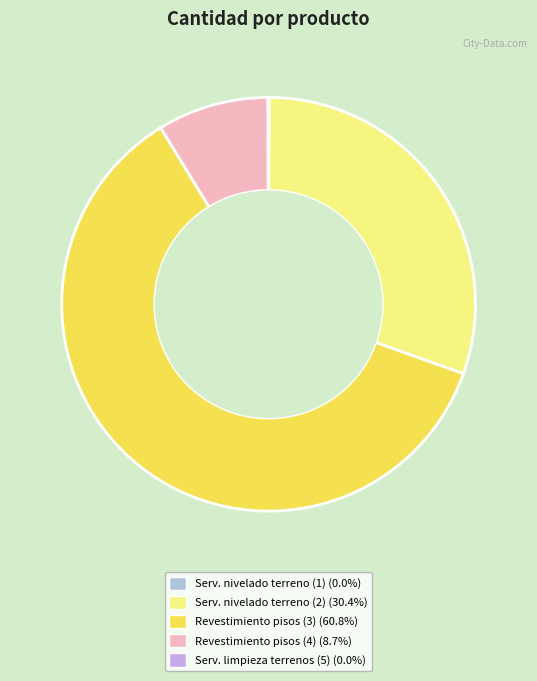

To the nearest percent, what is the difference between the largest and smallest slice percentages?

61%